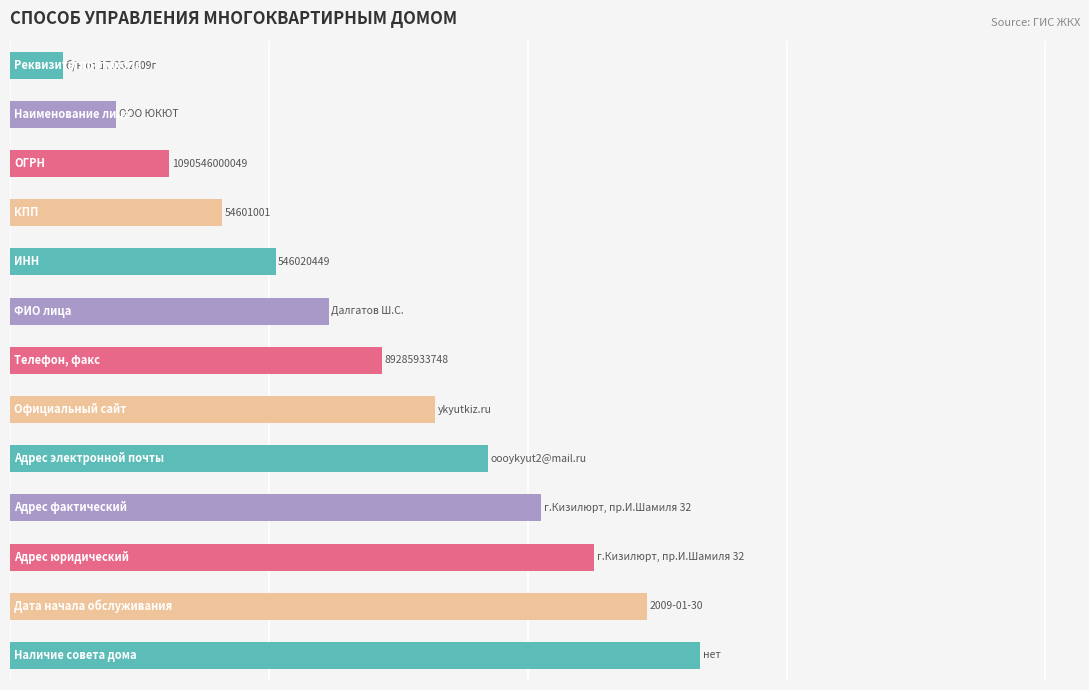

What is the minimum value shown in the chart?

1